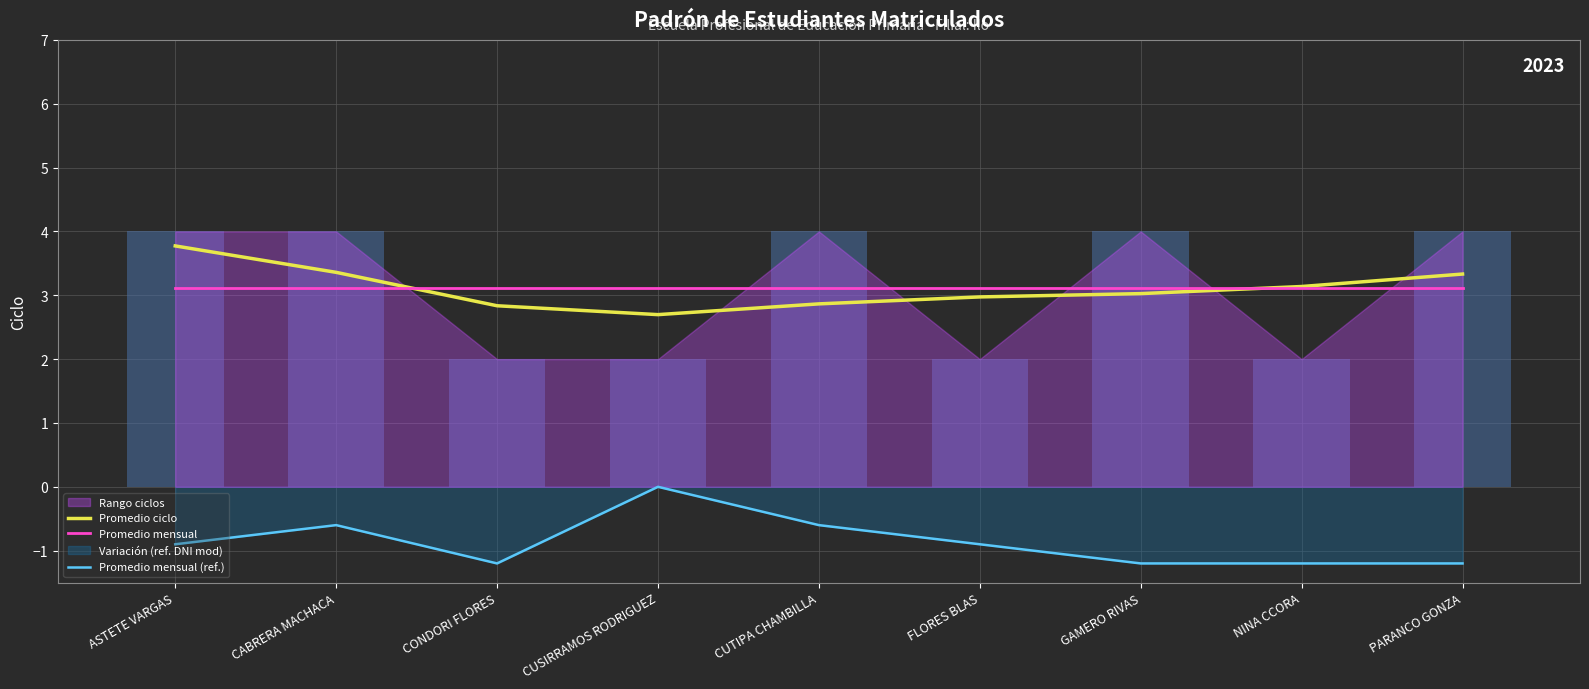

What is the sum of the Promedio ciclo values at CUTIPA CHAMBILLA and CABRERA MACHACA?

6.2